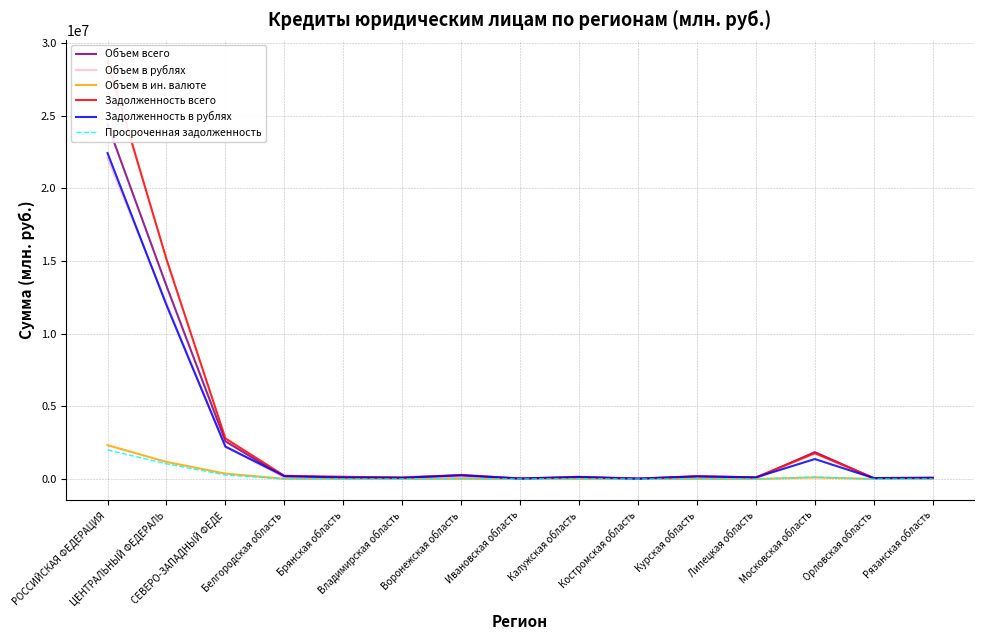

True or false: Просроченная задолженность and Задолженность в рублях intersect in this chart.

False